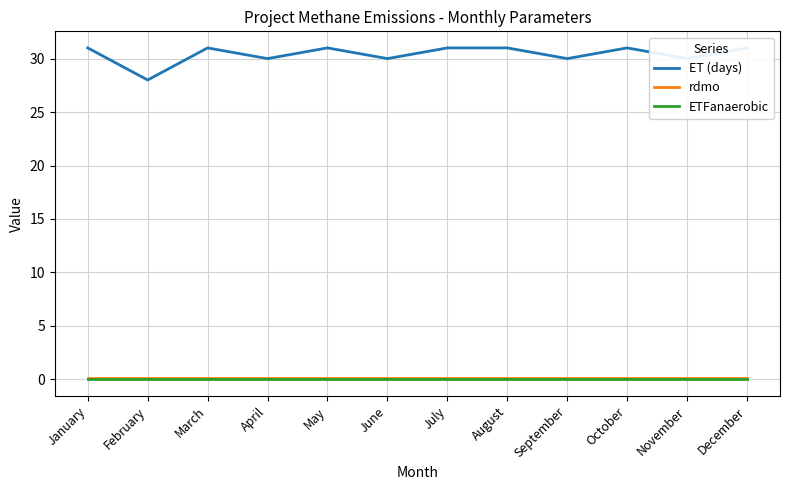

What is the sum of all rdmo values?

1.2